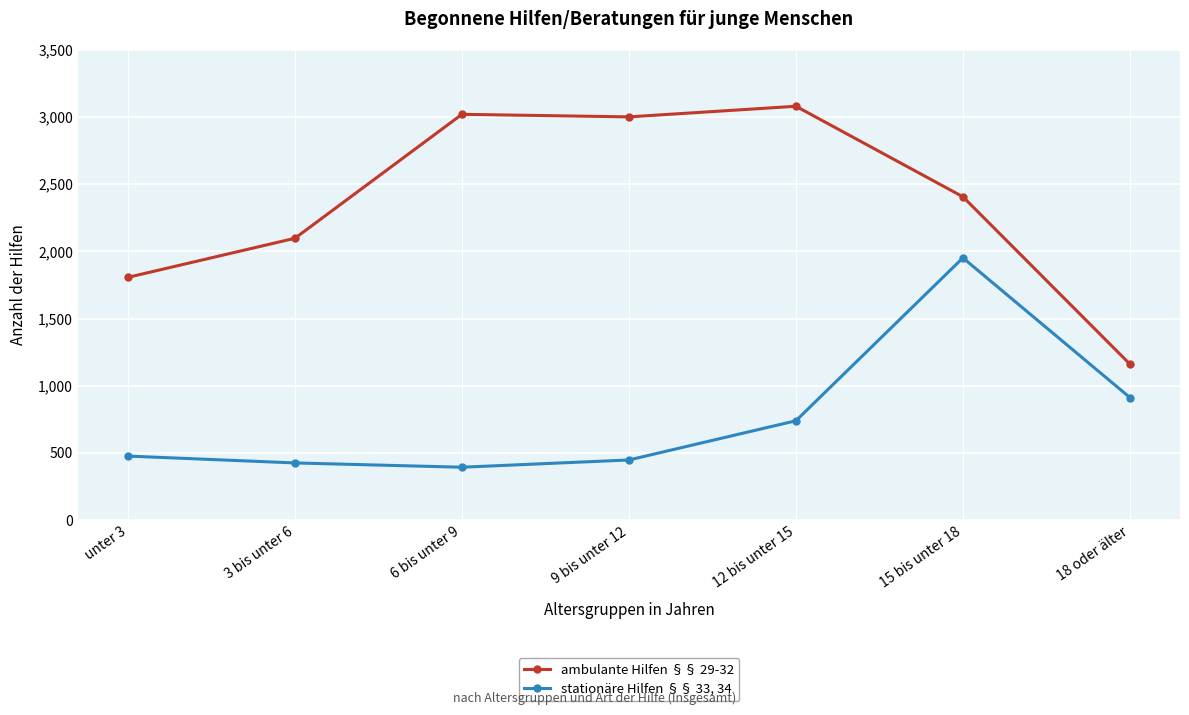

What is the difference between the maximum and second lowest values in the ambulante Hilfen §§ 29-32 series?

1274